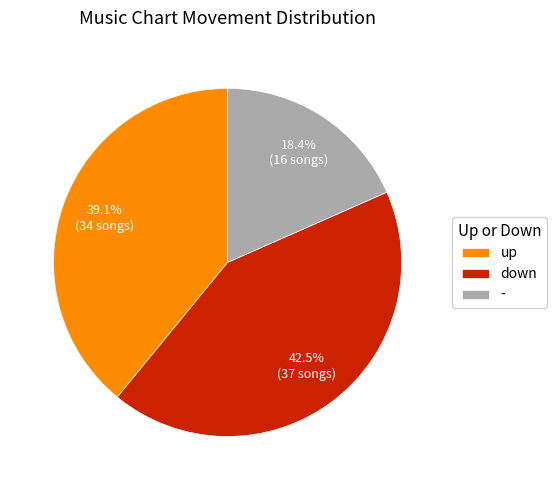

What is the ratio of the value at up to the value at -?

2.1